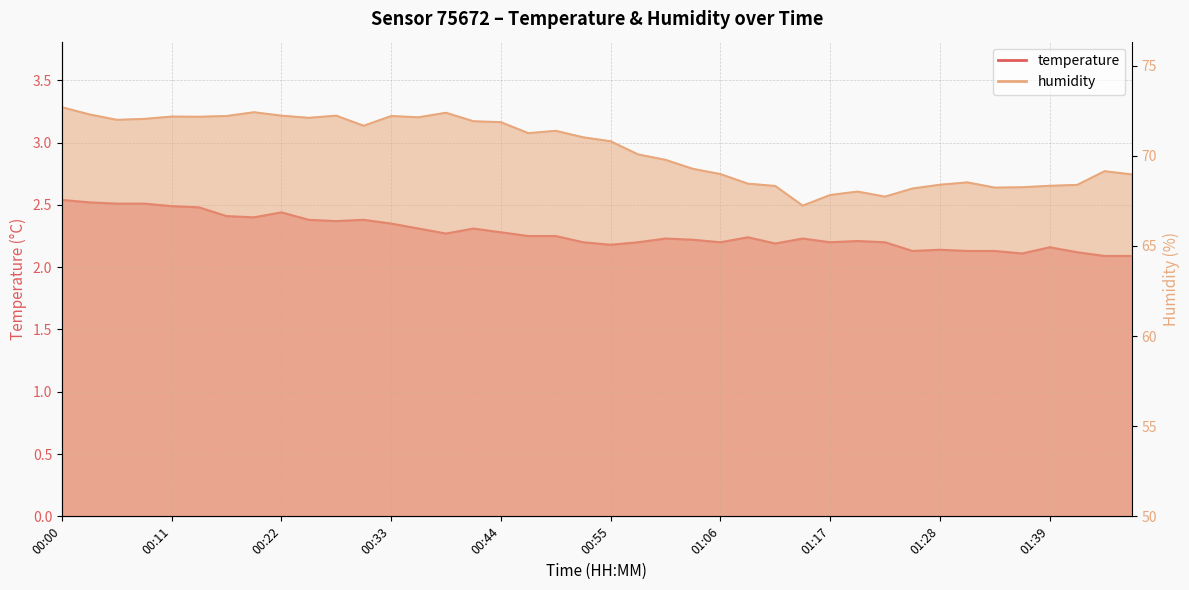

Is the value of humidity at 00:24 greater than the value of temperature at 01:45?

Yes